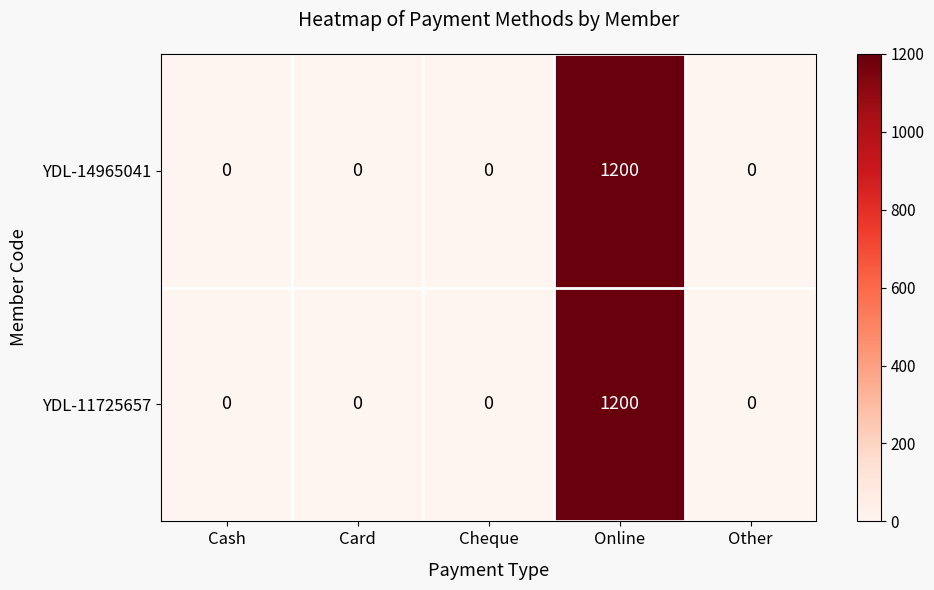

What is the difference between the maximum and minimum values in the YDL-11725657 series?

1200